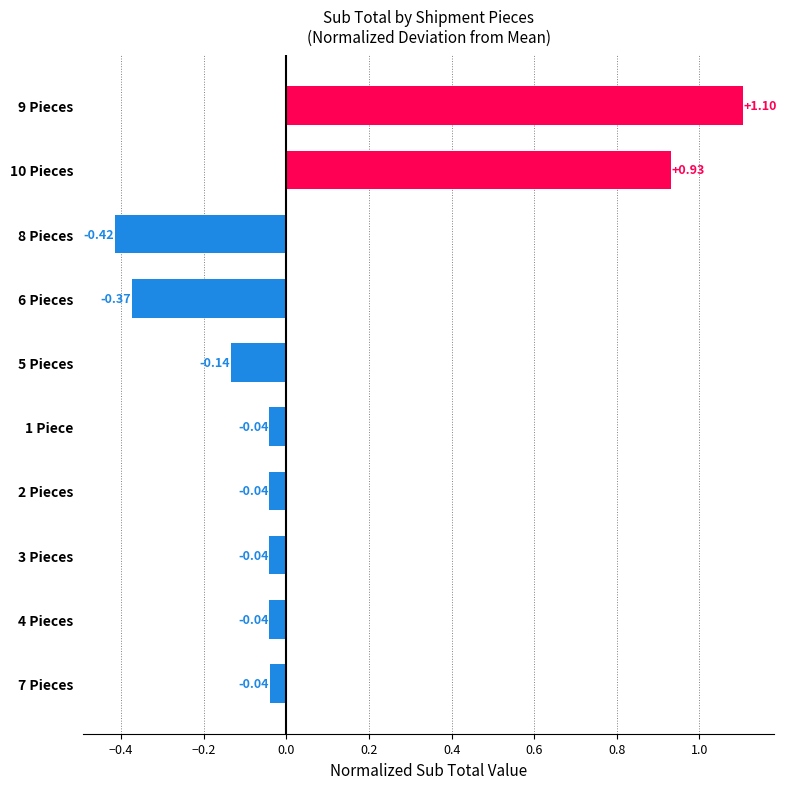

What is the change in value from 10 Pieces to 7 Pieces?

-1.0